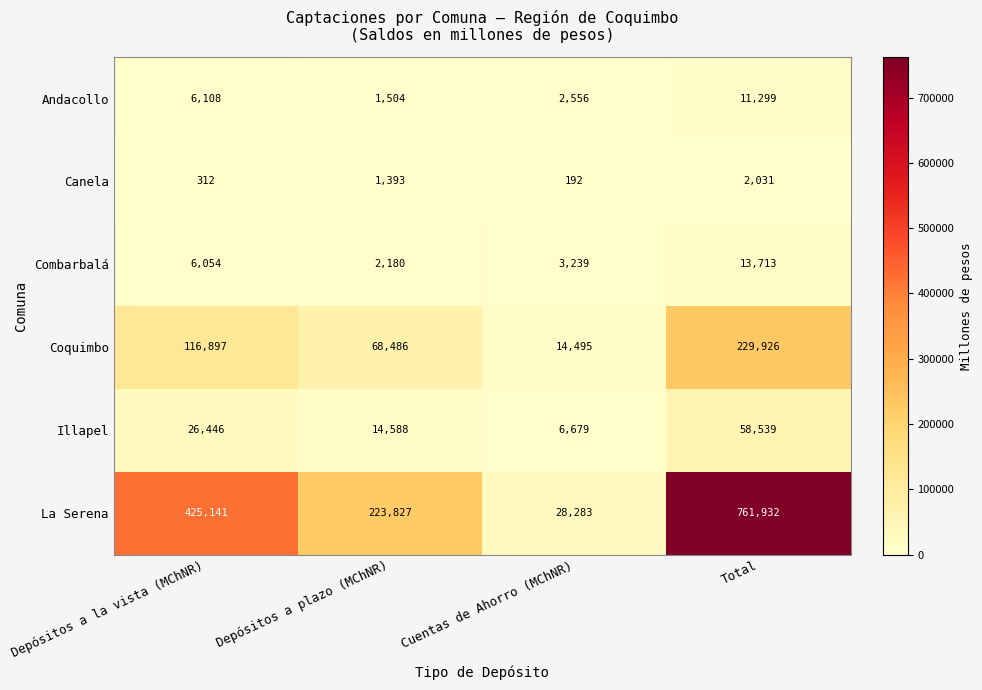

The Andacollo series shows 2125 at Depósitos a plazo (MChNR). True or false?

False